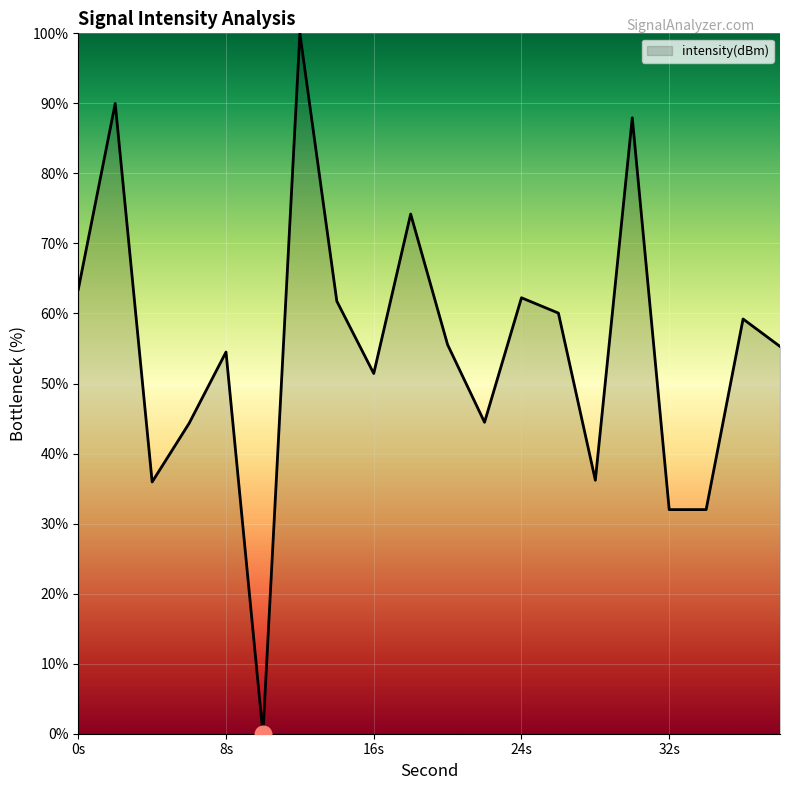

What is the maximum value shown in the chart?

100.0